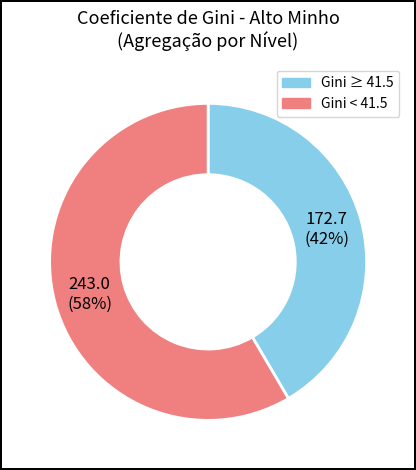

Is there a majority slice in this chart?

Yes